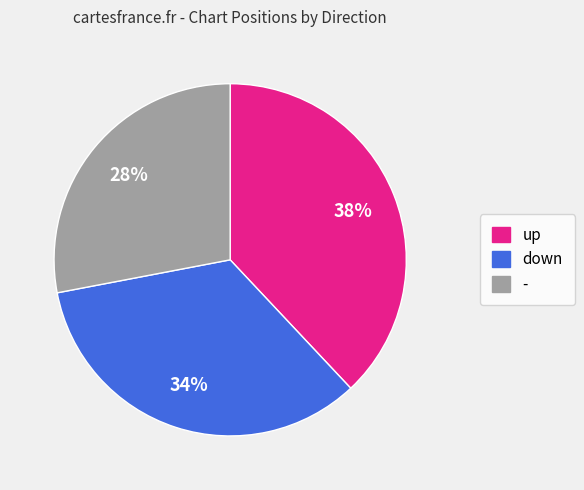

What percentage is the - slice, to the nearest percent?

28%